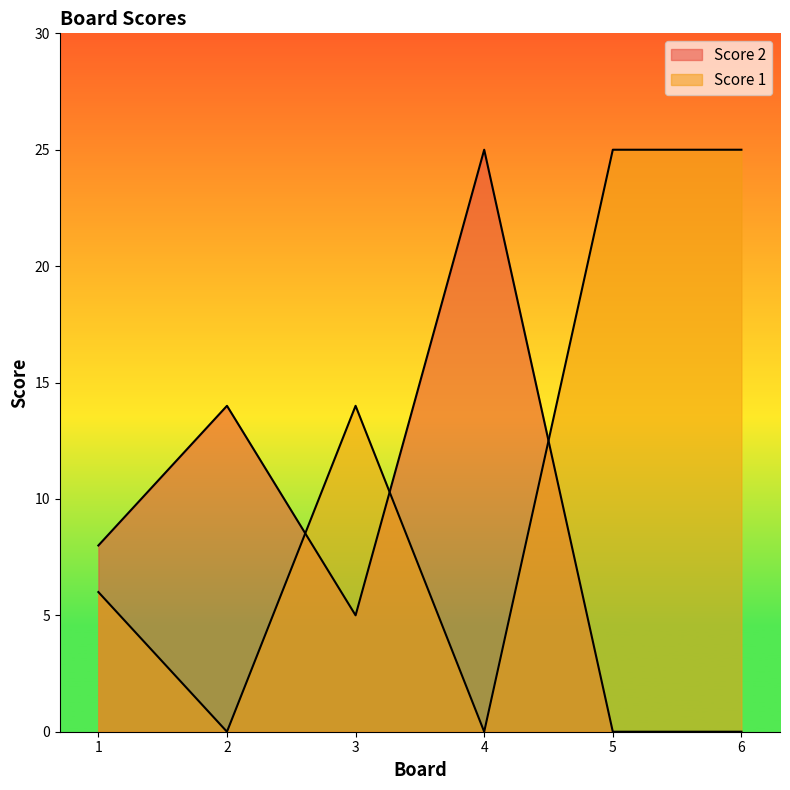

How many values in Score 2 are above zero?

4